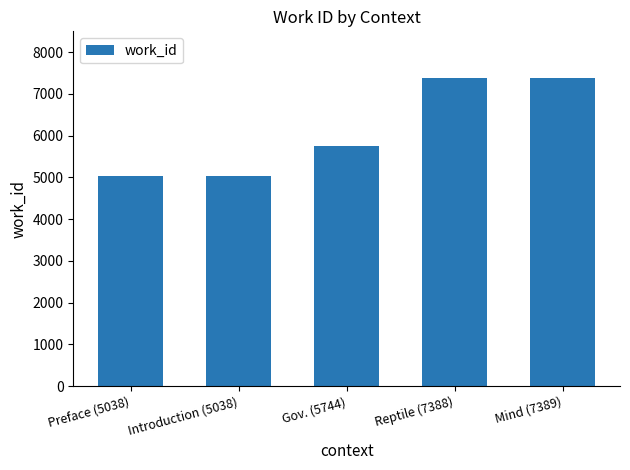

Where is the data nearest to the value 6213?

Gov. (5744)